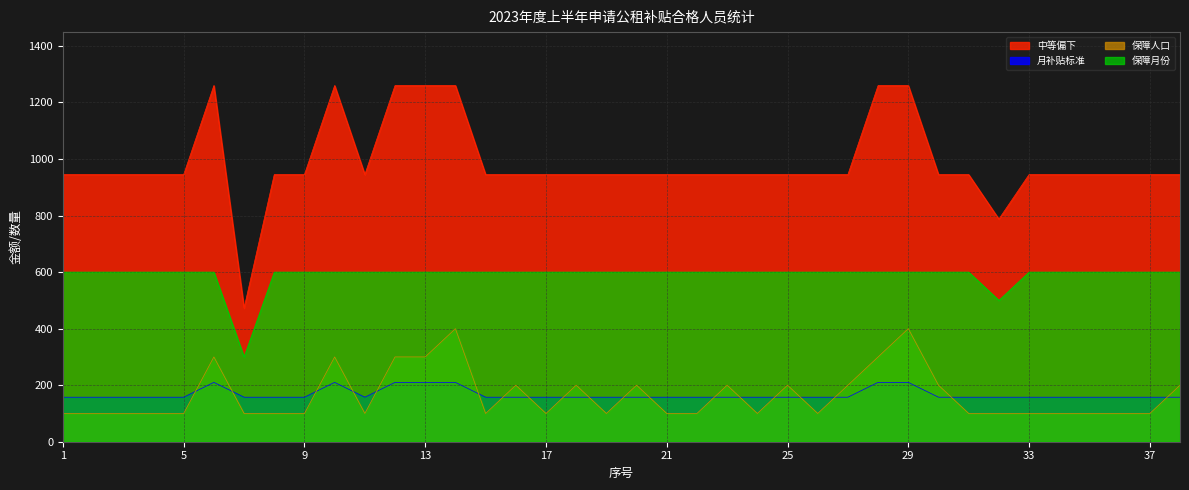

At which category is the sum across all series the highest?

14